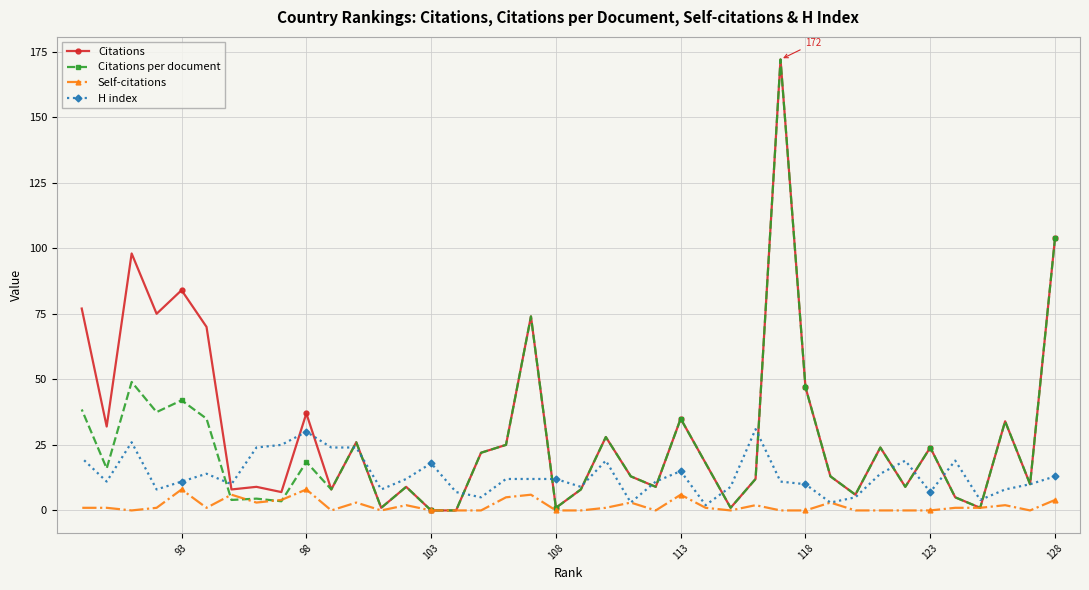

List the series in order of their peak value, lowest first.

Self-citations, H index, Citations, Citations per document